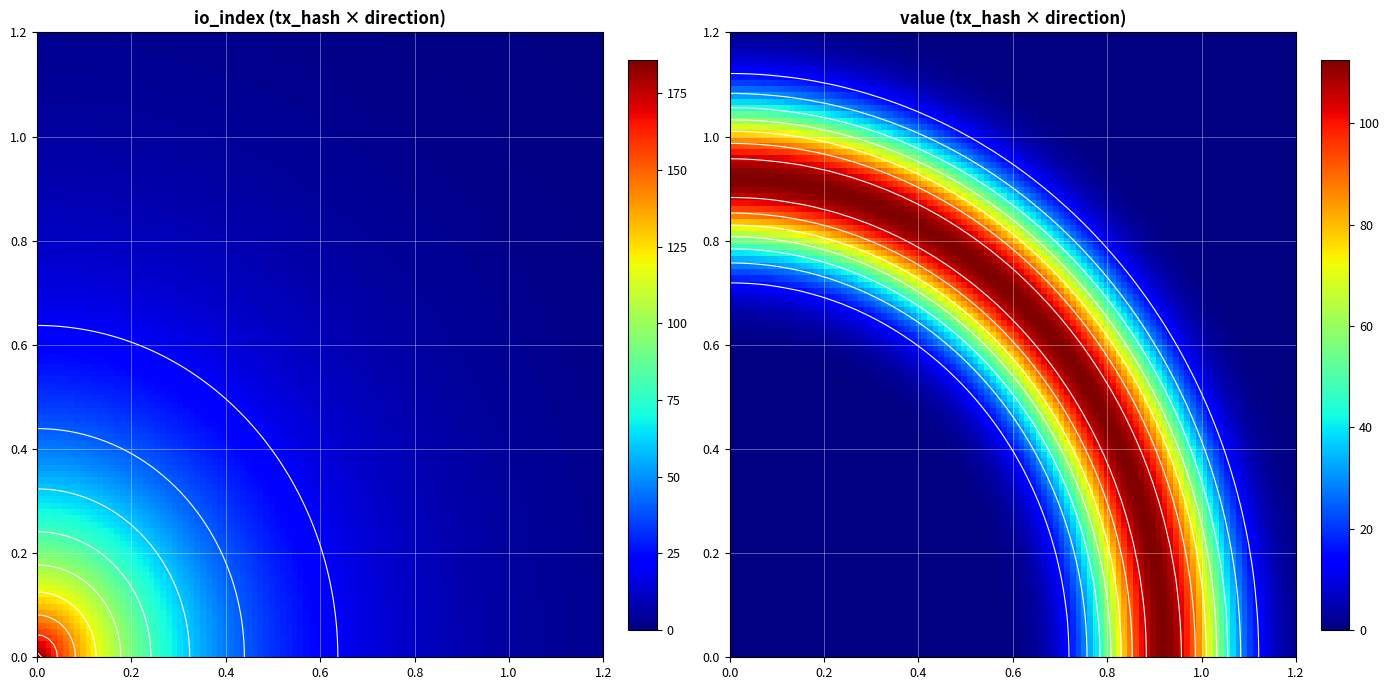

The 696a50e96849b30ac7ad9c664b2c56255ebdb9e series shows -1 at direction. True or false?

False